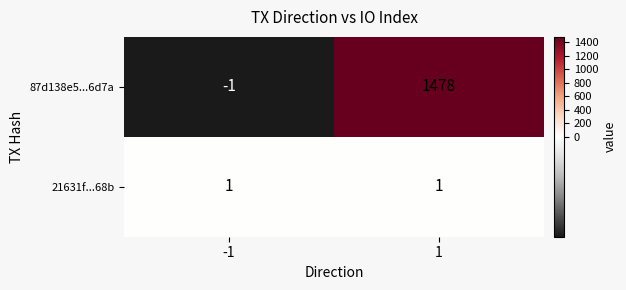

The 87d138e5...6d7a series shows -1 at -1. True or false?

True